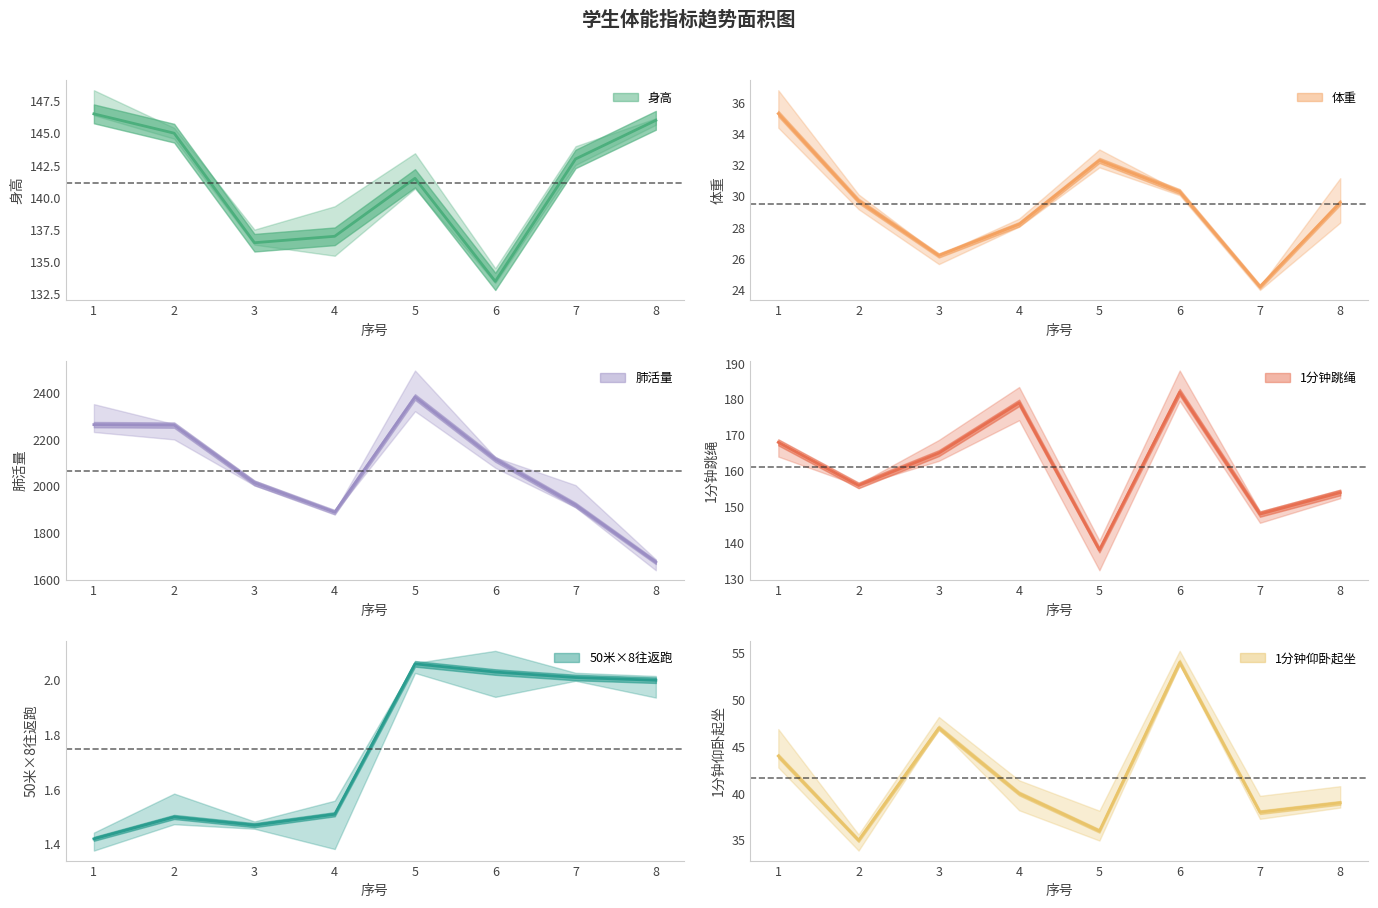

Which label corresponds to the smallest value in the chart?

1